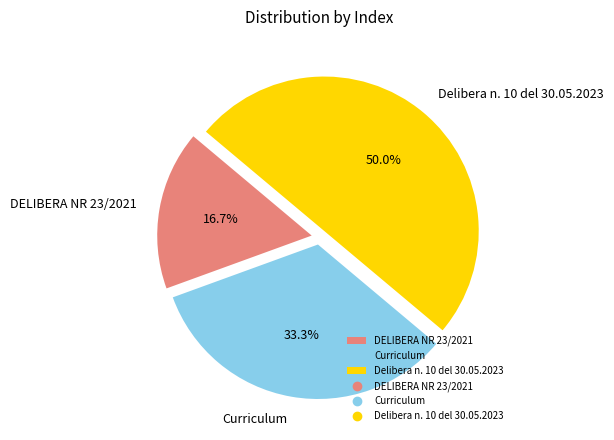

Which slice is the smallest?

DELIBERA NR 23/2021